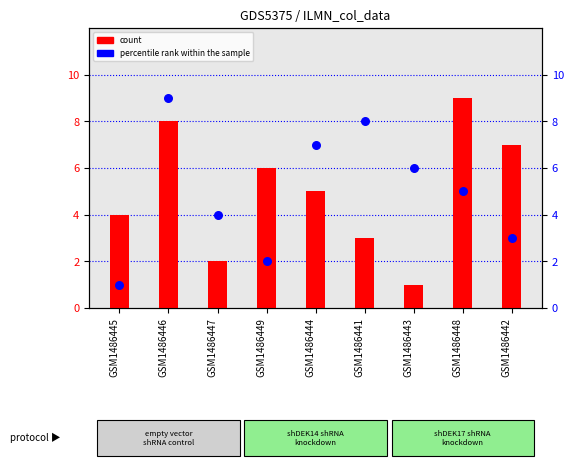

Which series has the largest total across all categories?

count